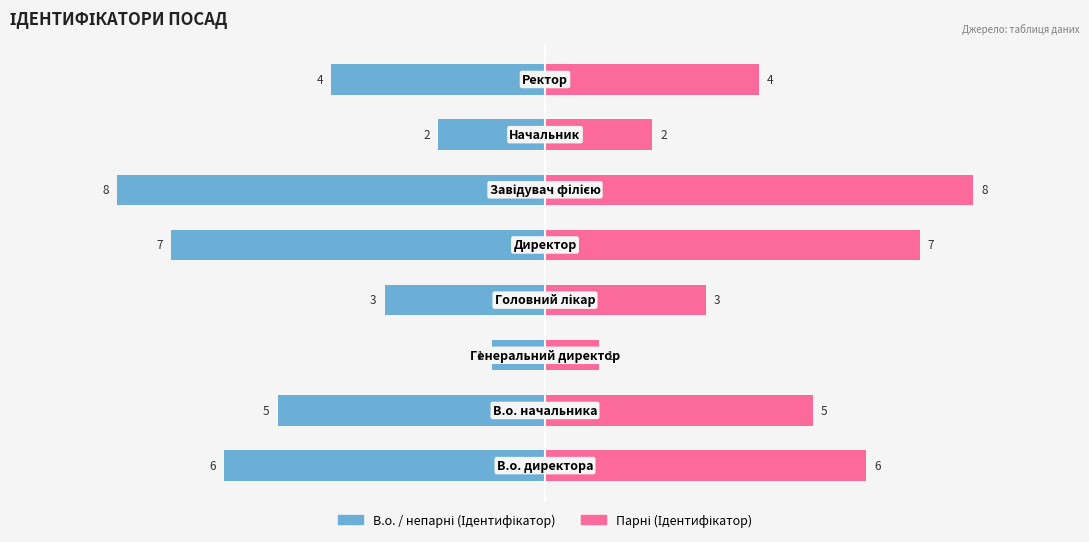

What are all the series names shown in the legend?

В.о. / непарні (Ідентифікатор), Парні (Ідентифікатор)